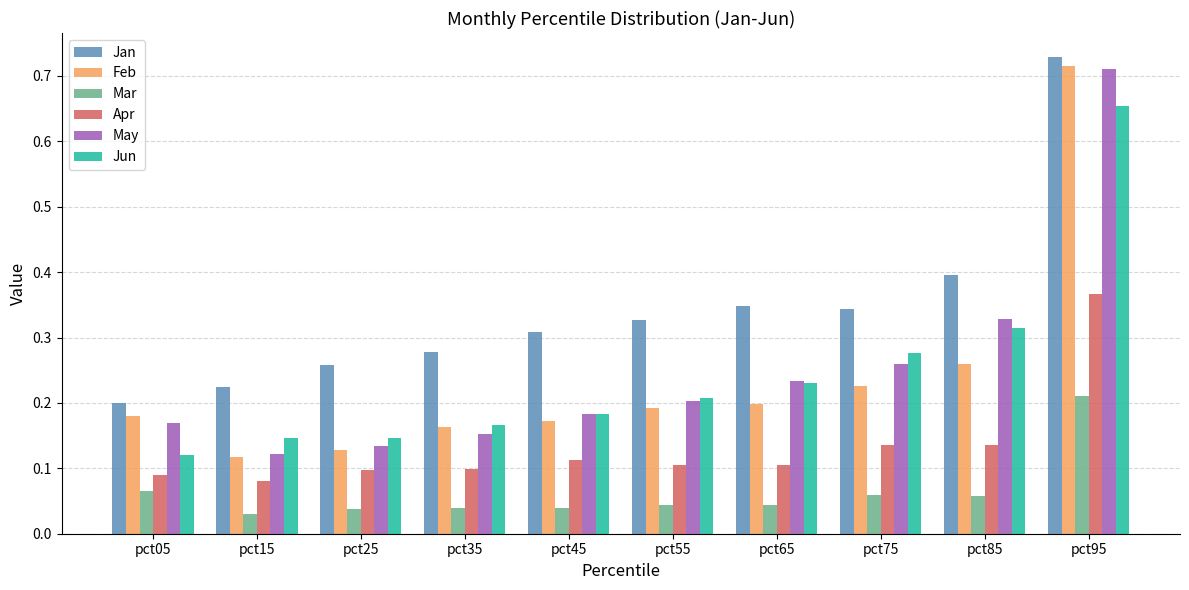

The value of Apr at pct65 is 0.1. True or false?

True